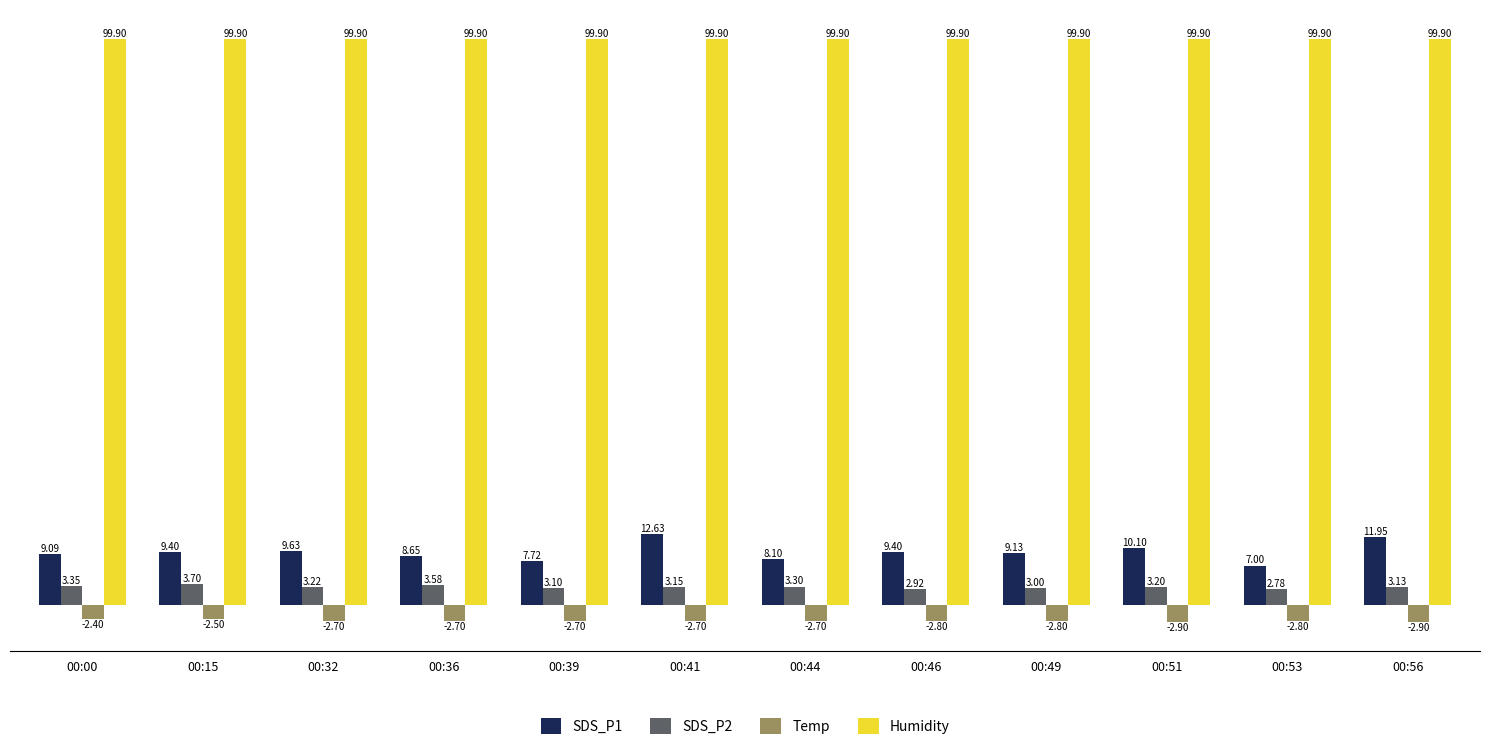

What value does the SDS_P2 series have at 00:49?

3.0